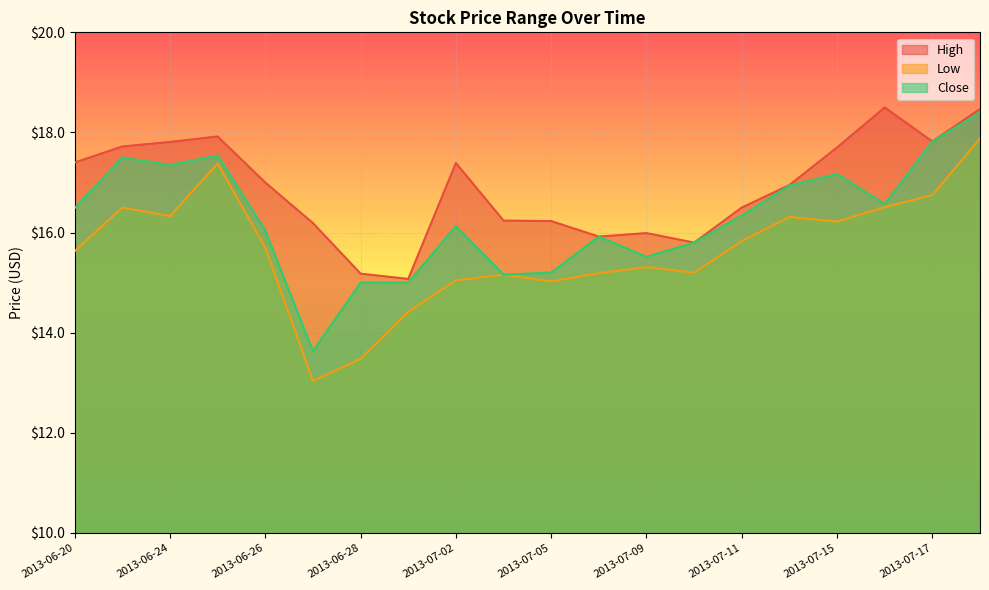

Where is the first local maximum for Low?

2013-06-21